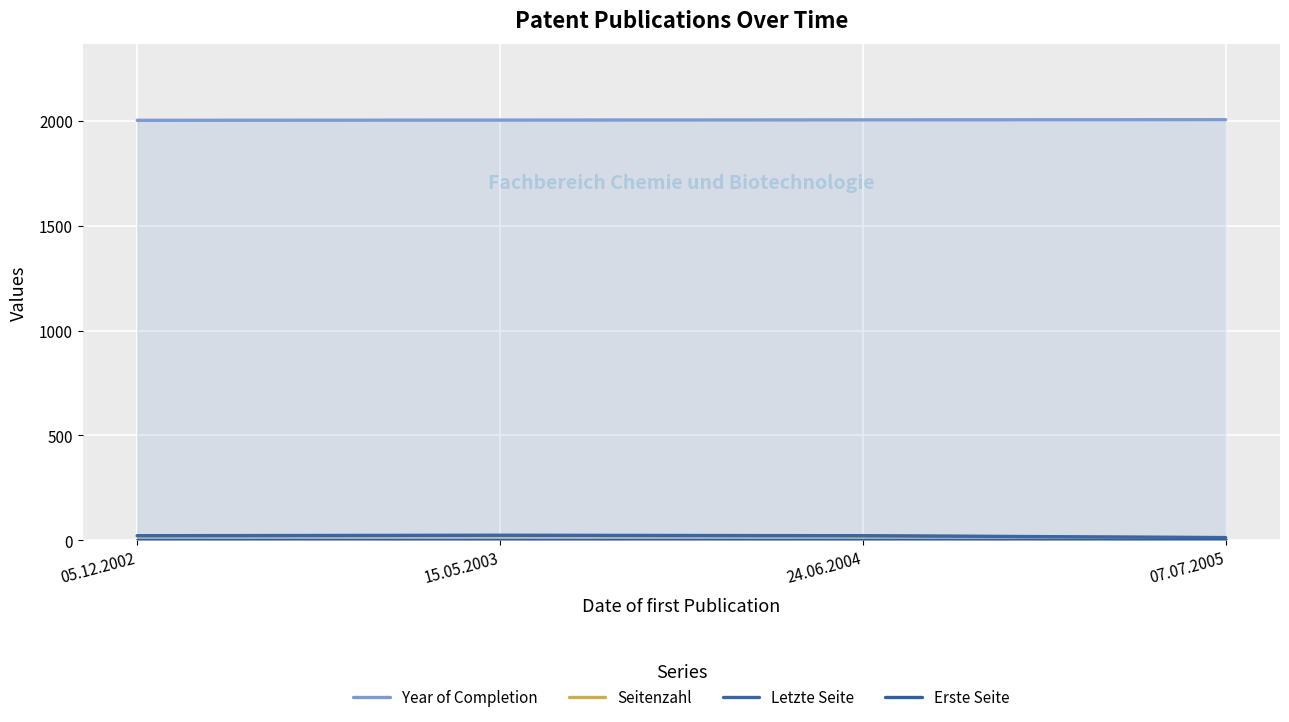

What is the average value of the Year of Completion series?

2004